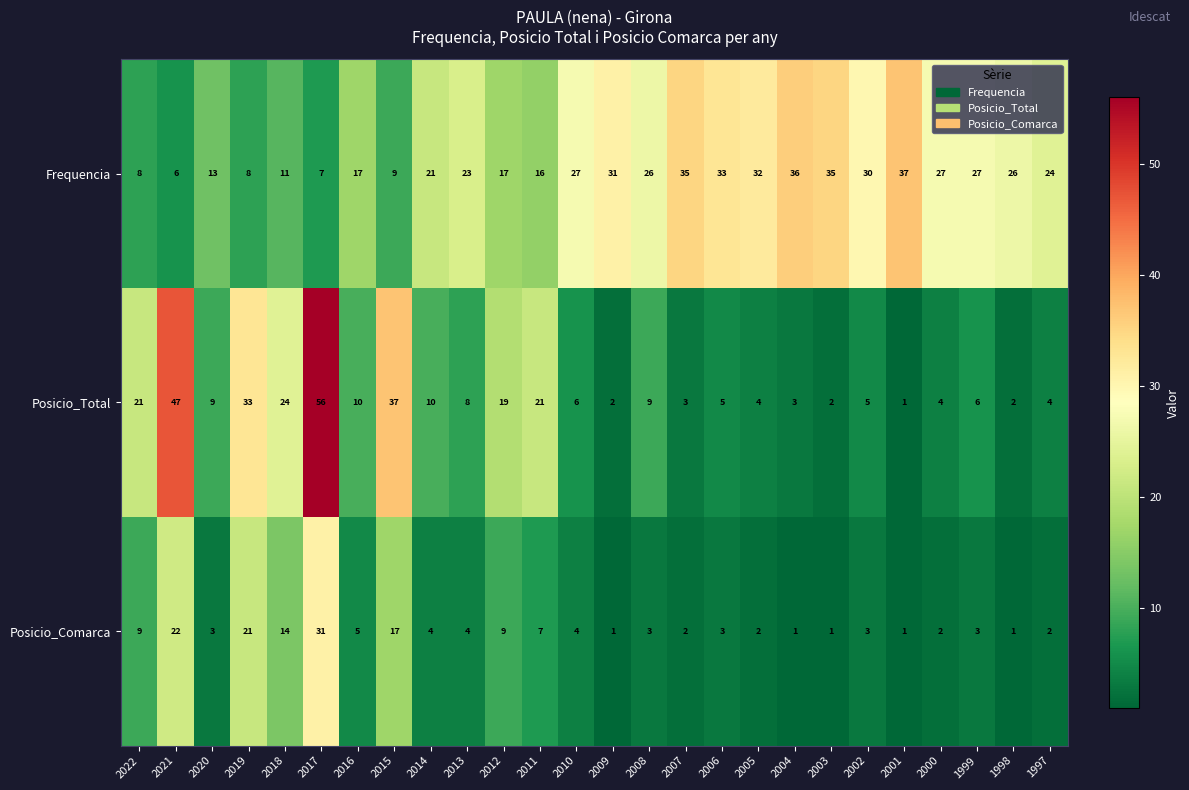

What is the greatest value displayed?

56